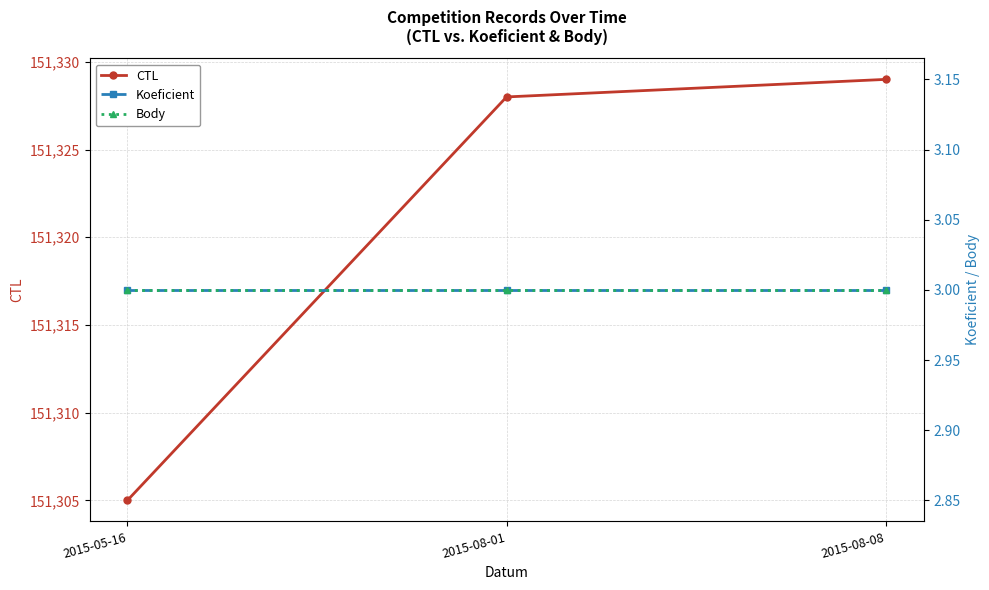

What is the difference between the maximum and minimum values in the CTL series?

24